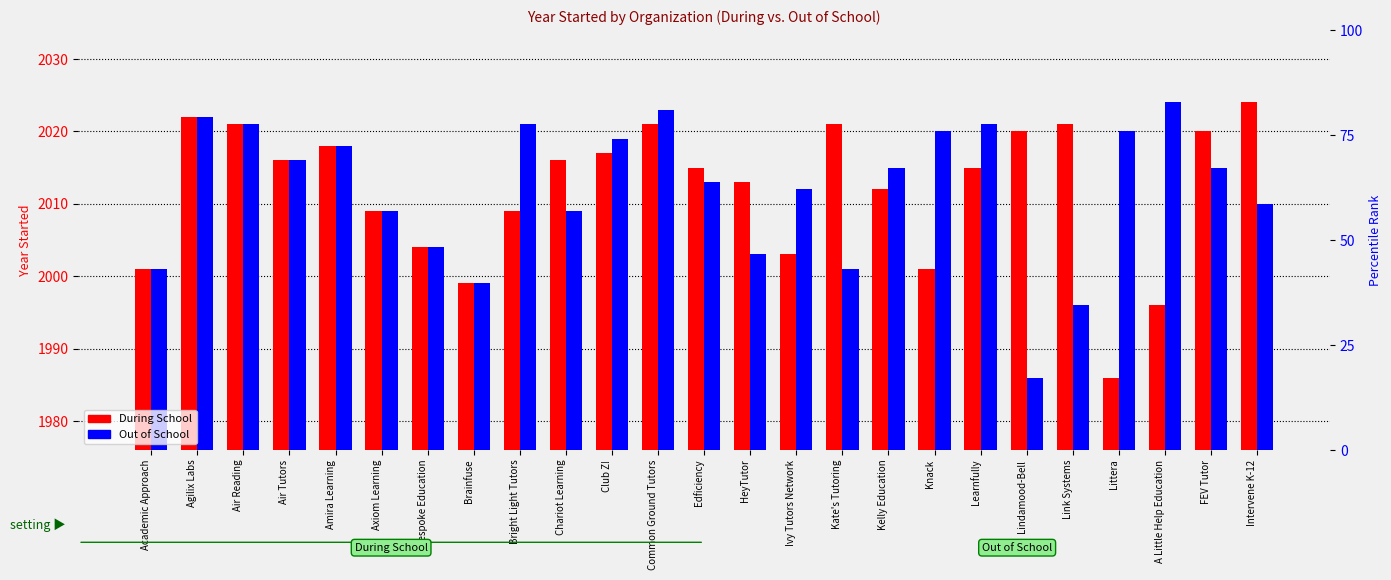

What is the spread (max minus min) of values at Common Ground Tutors?

2